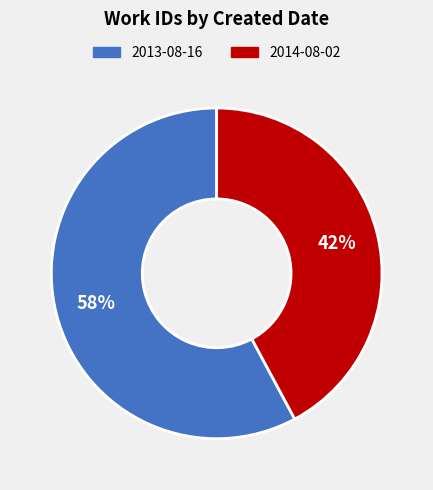

Rank the categories by value from lowest to highest.

2014-08-02, 2013-08-16